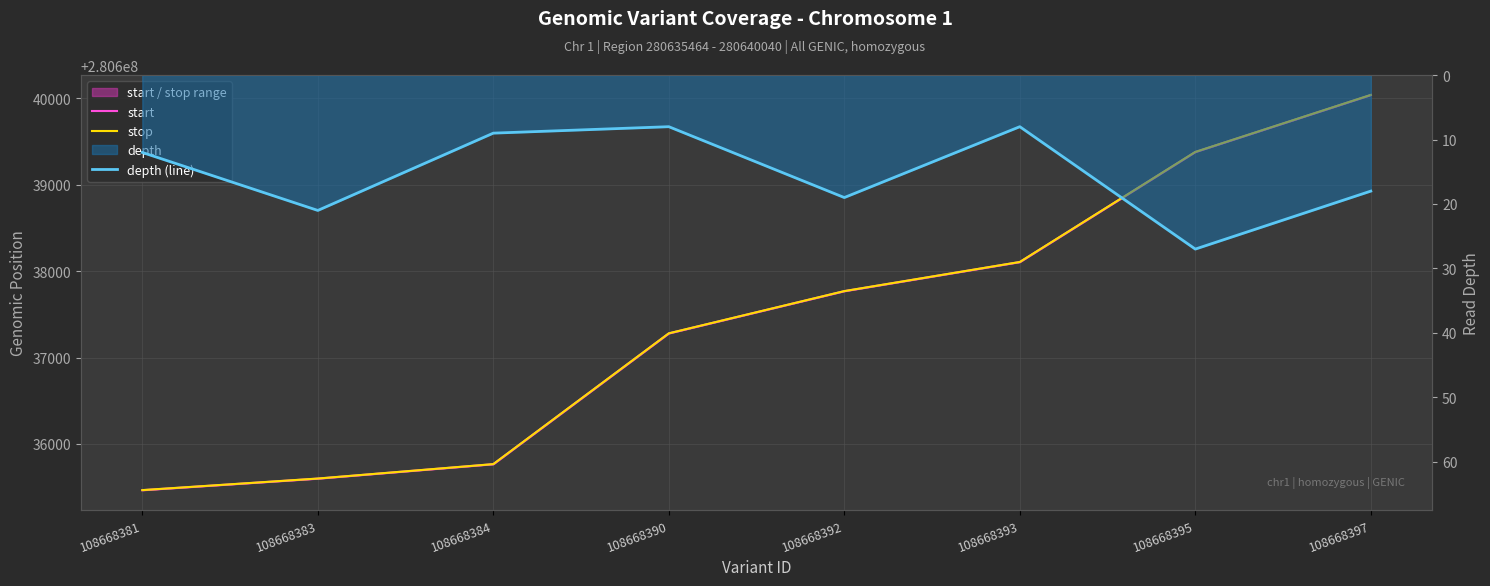

What is the sum of the start values at 108668384 and 108668383?

561271363